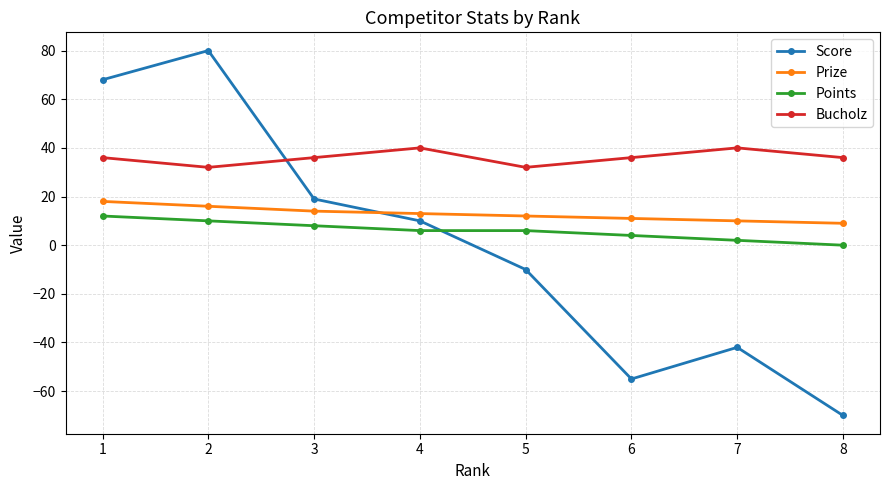

Which series has the widest spread of values?

Score